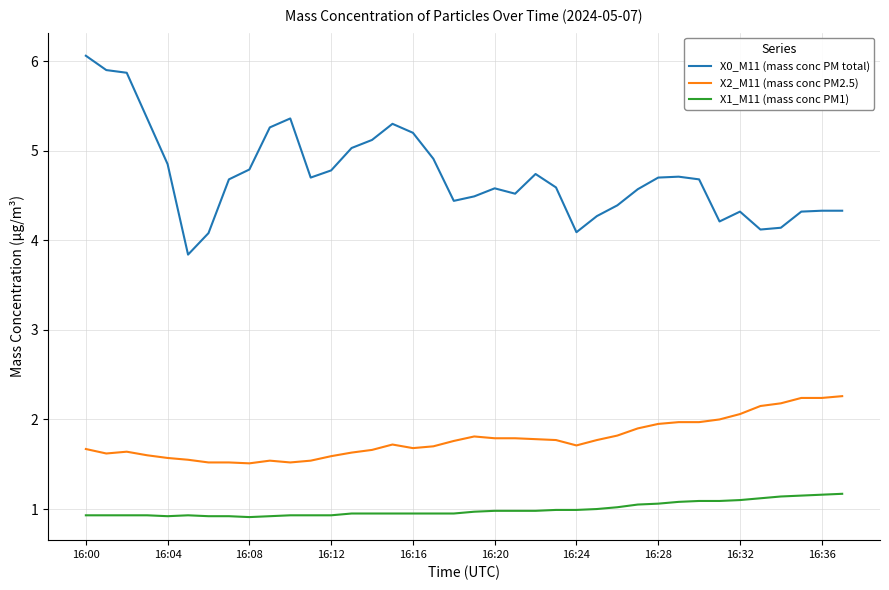

Which series has the largest range (max minus min)?

X0_M11 (mass conc PM total)